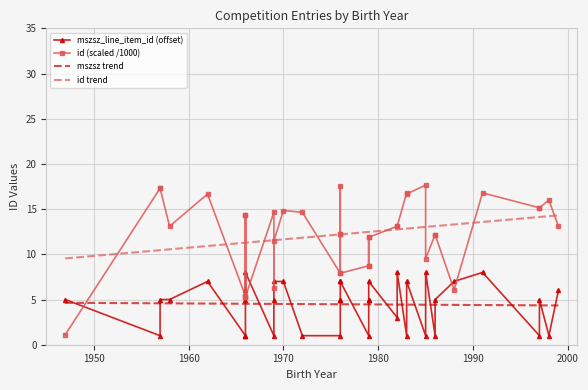

What are all the series names shown in the legend?

mszsz_line_item_id (offset), id (scaled /1000), mszsz trend, id trend